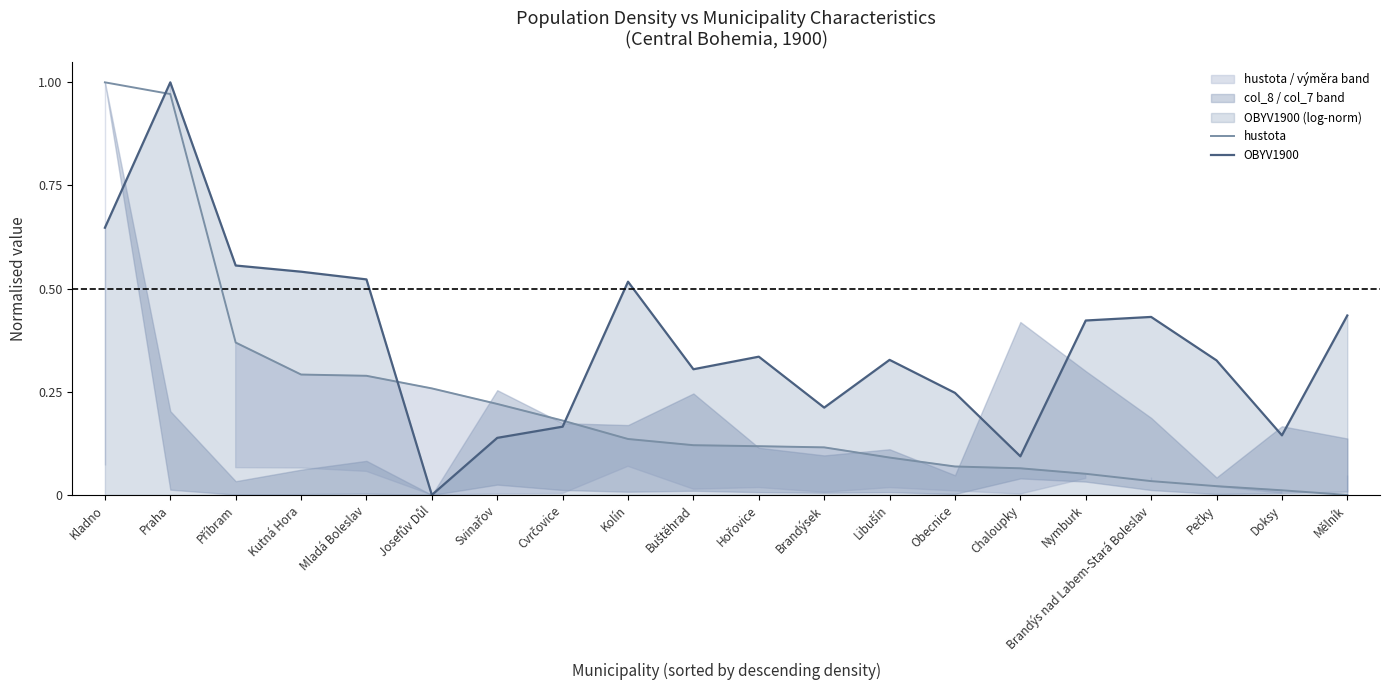

Which series changed the most between Josefův Důl and Nymburk?

OBYV1900